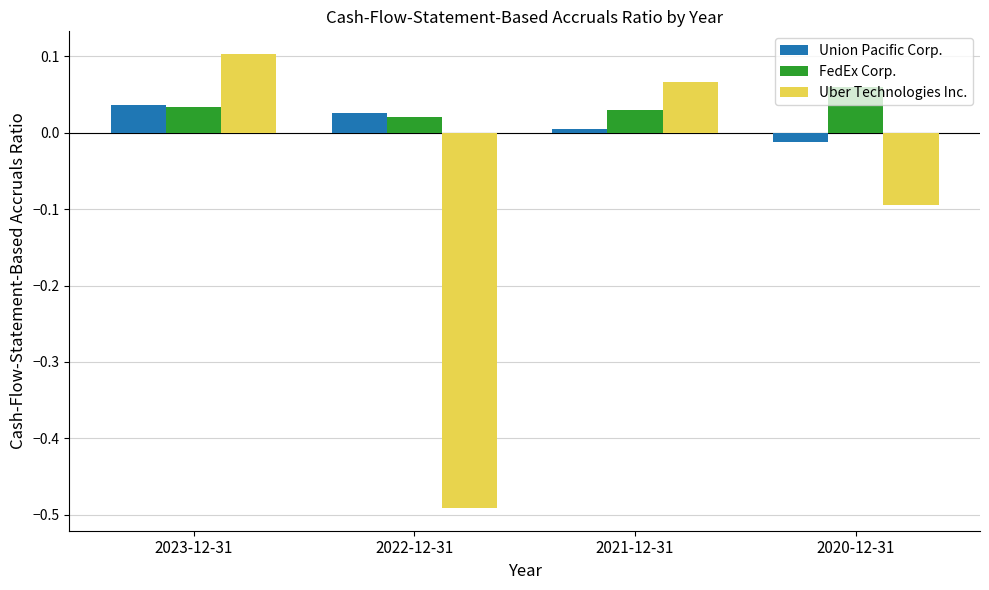

What is the sum of all Uber Technologies Inc. values?

-0.4